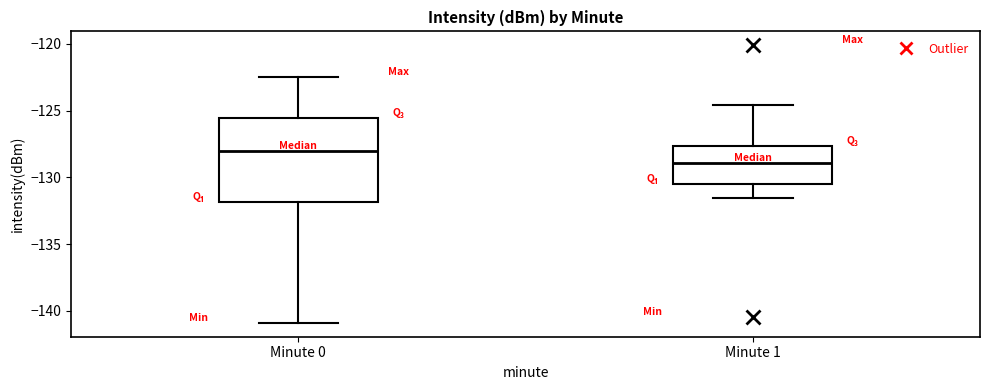

Comparing the boxes themselves (not the whiskers), which one is the tallest?

Minute 0